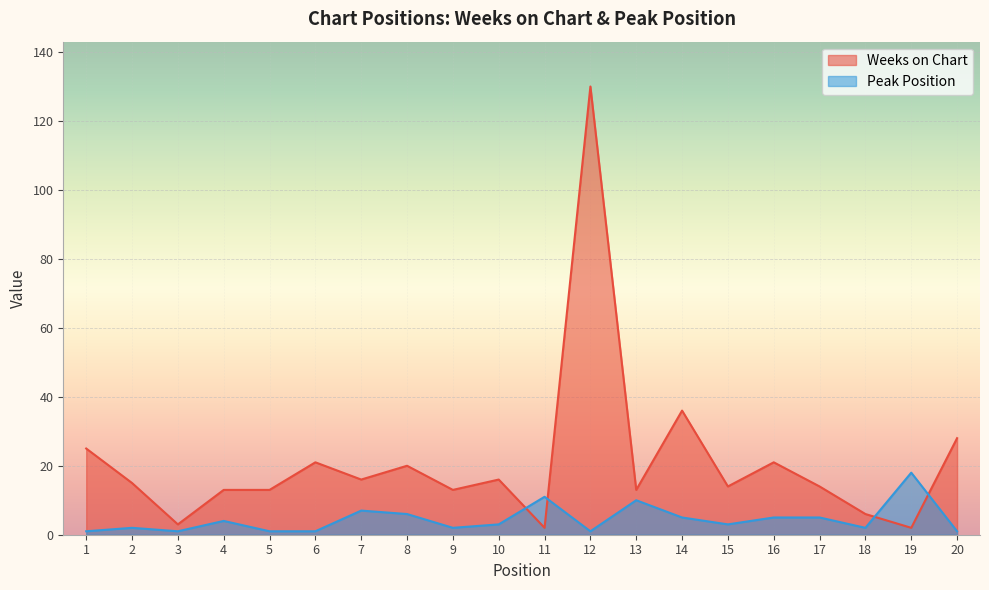

What is the difference between the second highest and second lowest values in the Peak Position series?

10